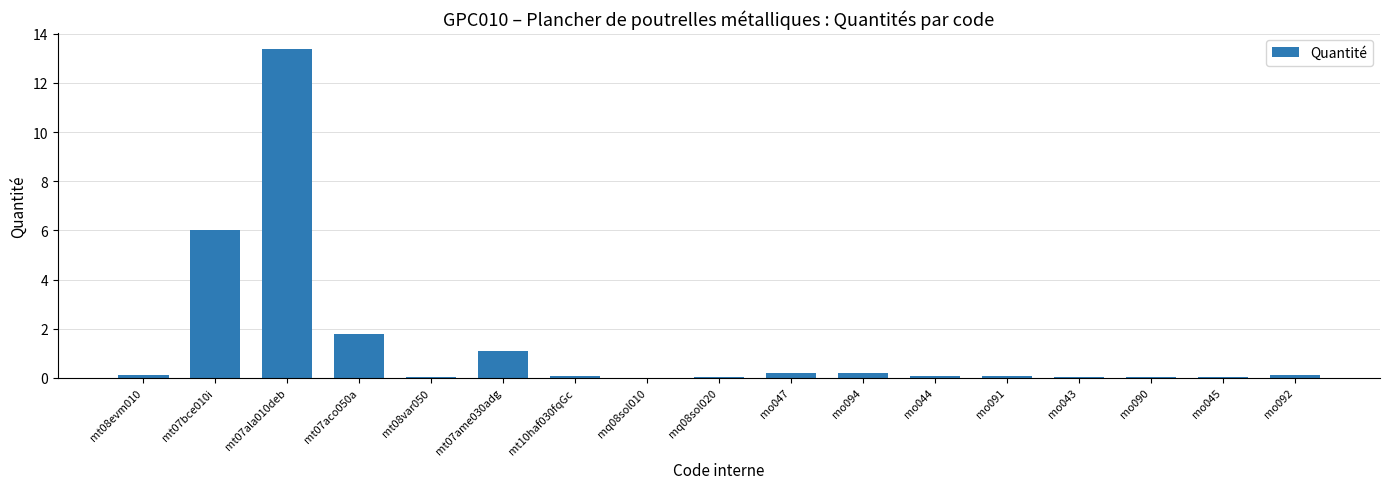

What is the sum of all values?

23.2